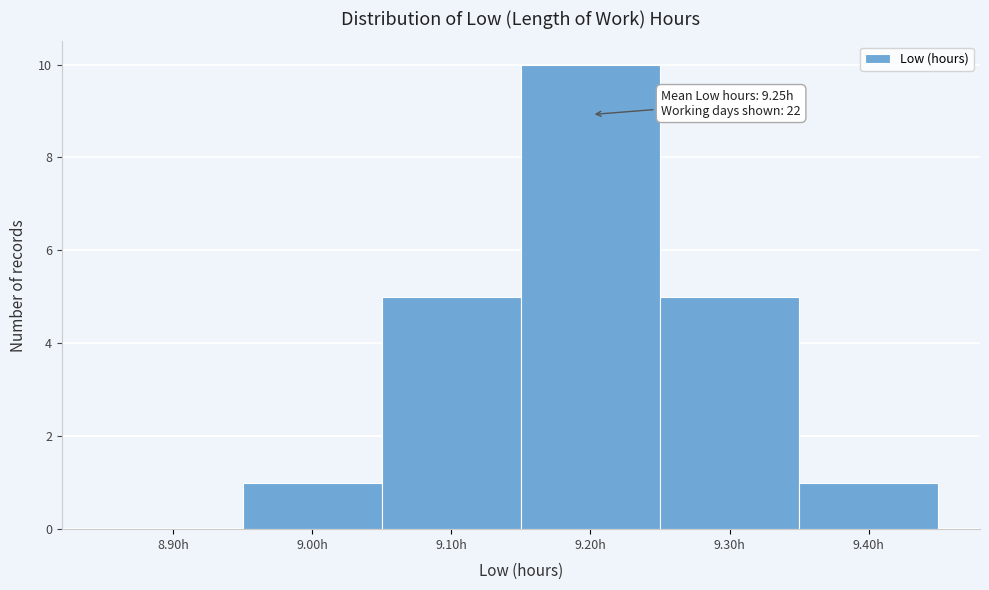

Reading left to right, what are all the values shown in this chart?

8.90h=0	9.00h=1	9.10h=5	9.20h=10	9.30h=5	9.40h=1